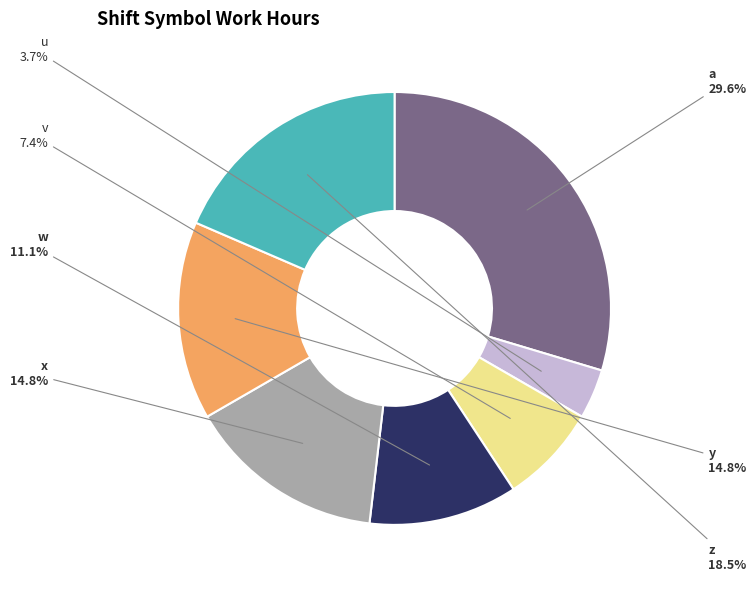

Which category has the biggest portion of the pie?

a